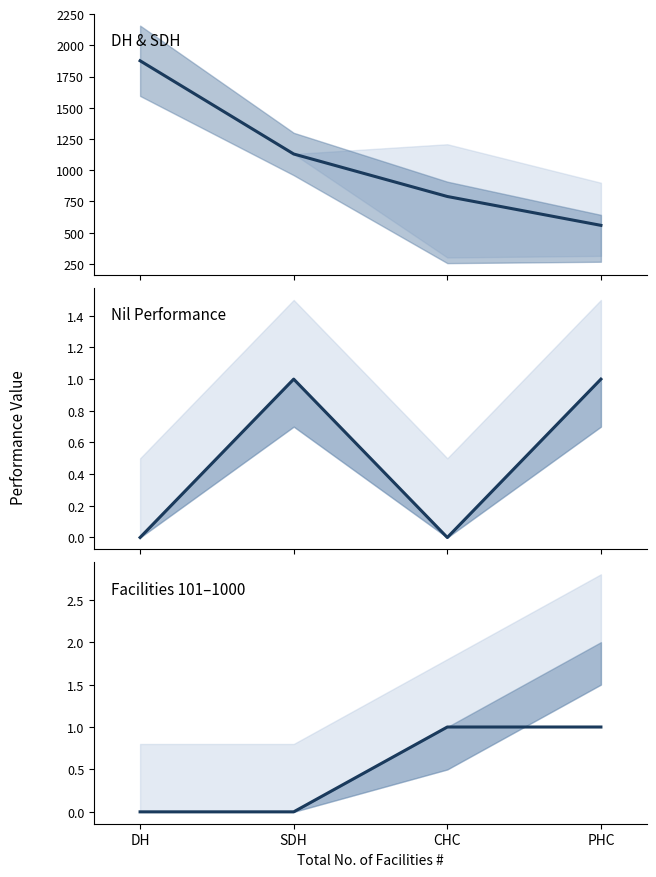

Reading left to right, what are all the values shown in this chart?

Performance - Overall Average **: 1876	1130	790	559
No. of facilities reporting nil performance *: 0	1	0	1
No. of facilities by performance - 501 to 1000: 0	0	1	1